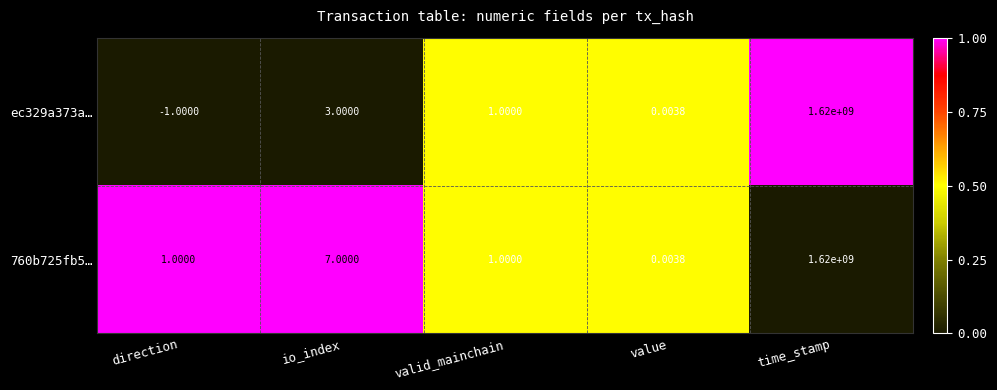

What is the spread (max minus min) of values at io_index?

4.0